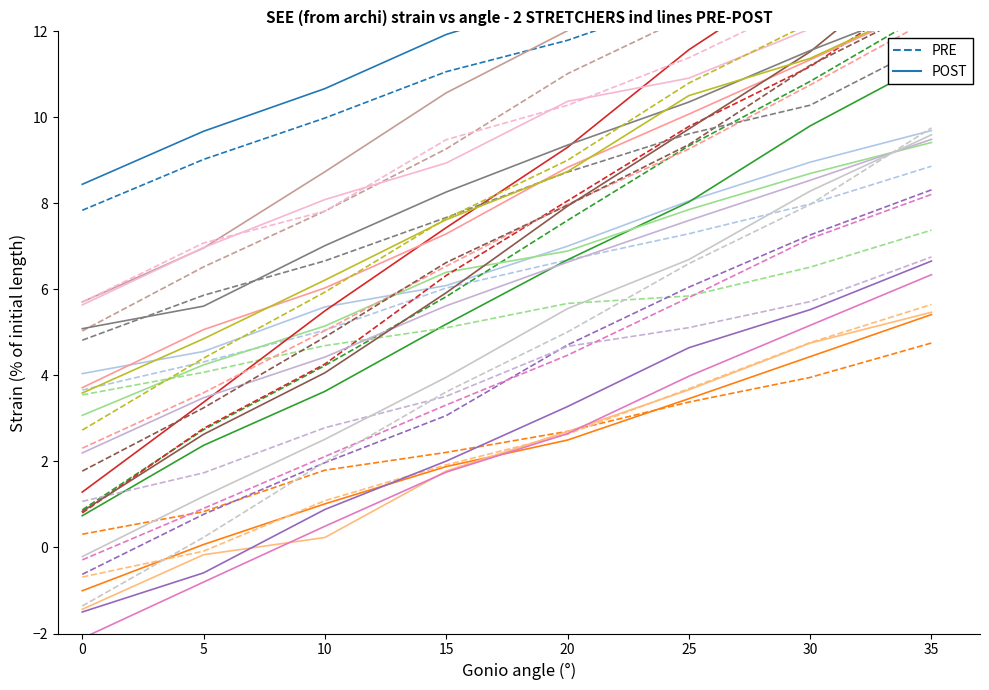

Reading left to right, list all the values displayed in this chart.

PRE: 0=7.8	5=9.0	10=10.0	15=11.1	20=11.8	25=12.8	30=13.7	35=14.6
POST: 0=8.4	5=9.7	10=10.7	15=11.9	20=12.8	25=13.8	30=15.3	35=16.1